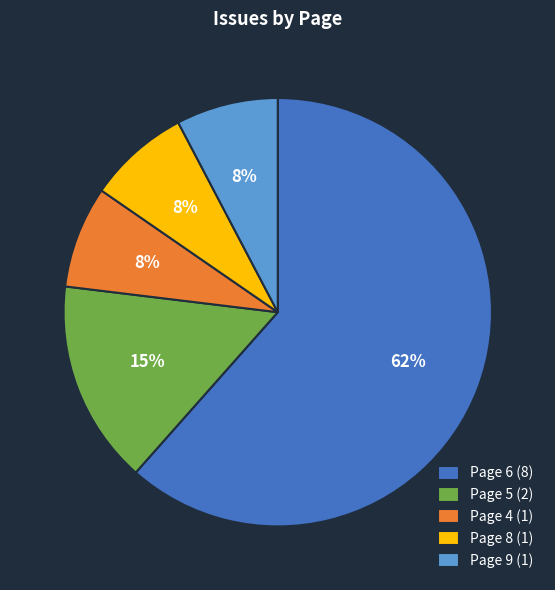

To the nearest percent, what is the combined percentage of Page 9 (1) and Page 5 (2)?

23%